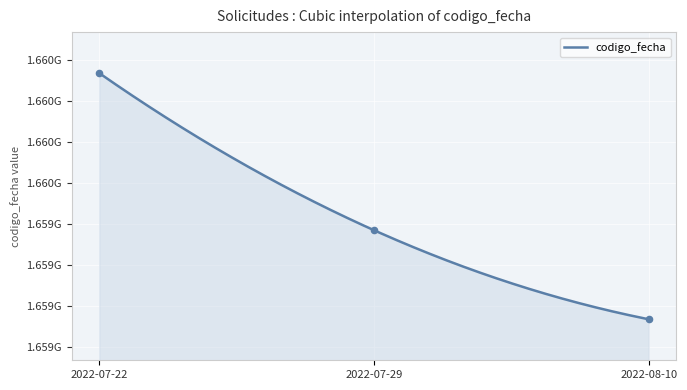

Between 2022-08-10 and 2022-07-29, which is larger?

2022-07-29